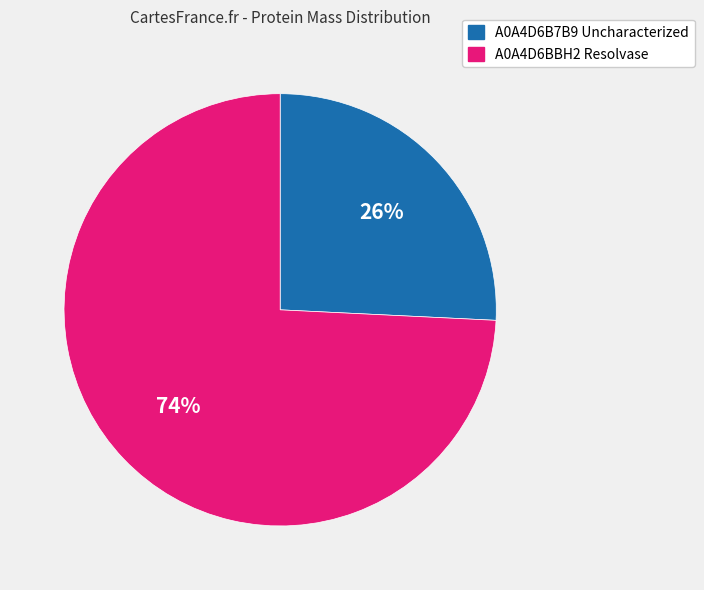

Combined, do A0A4D6BBH2 Resolvase and A0A4D6B7B9 Uncharacterized account for over 50%?

Yes